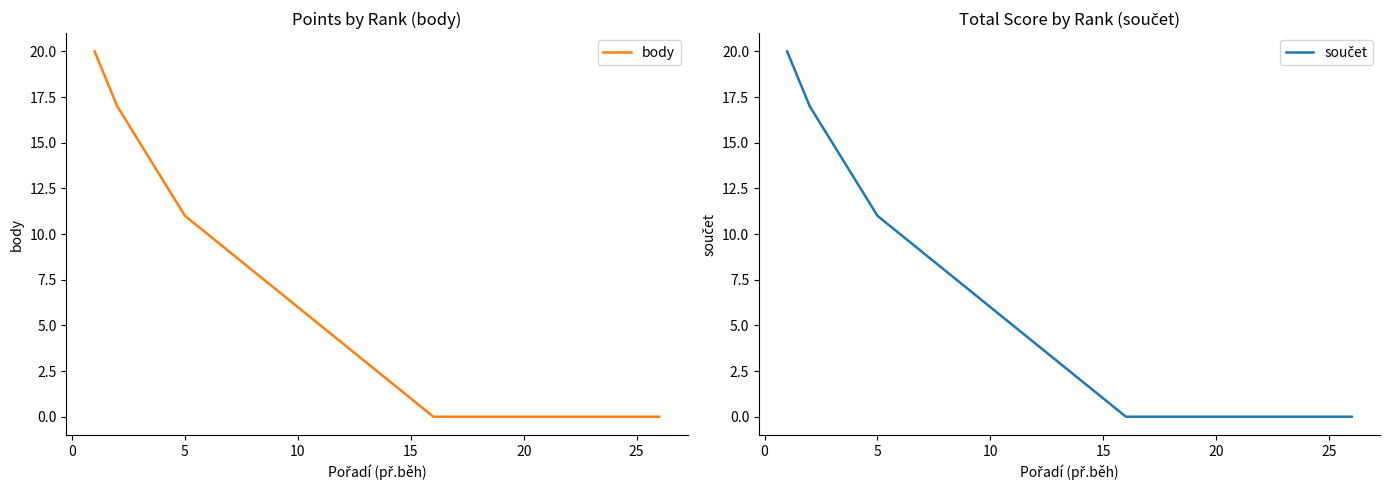

What are all the series names shown in the legend?

body, součet